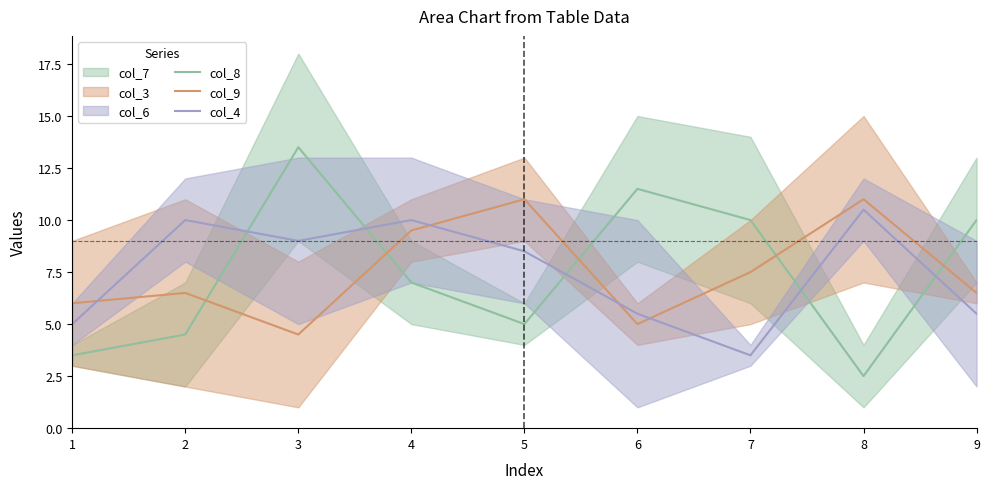

At which category does col_8 reach its first local peak?

3